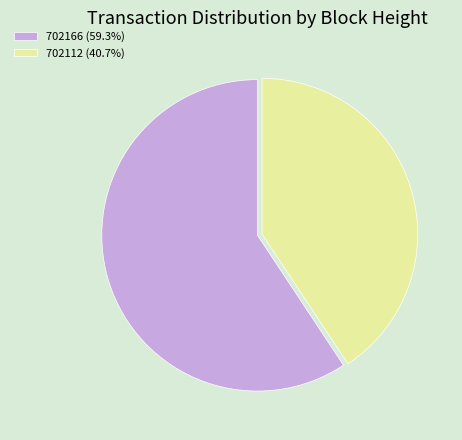

Which category accounts for the majority?

702166